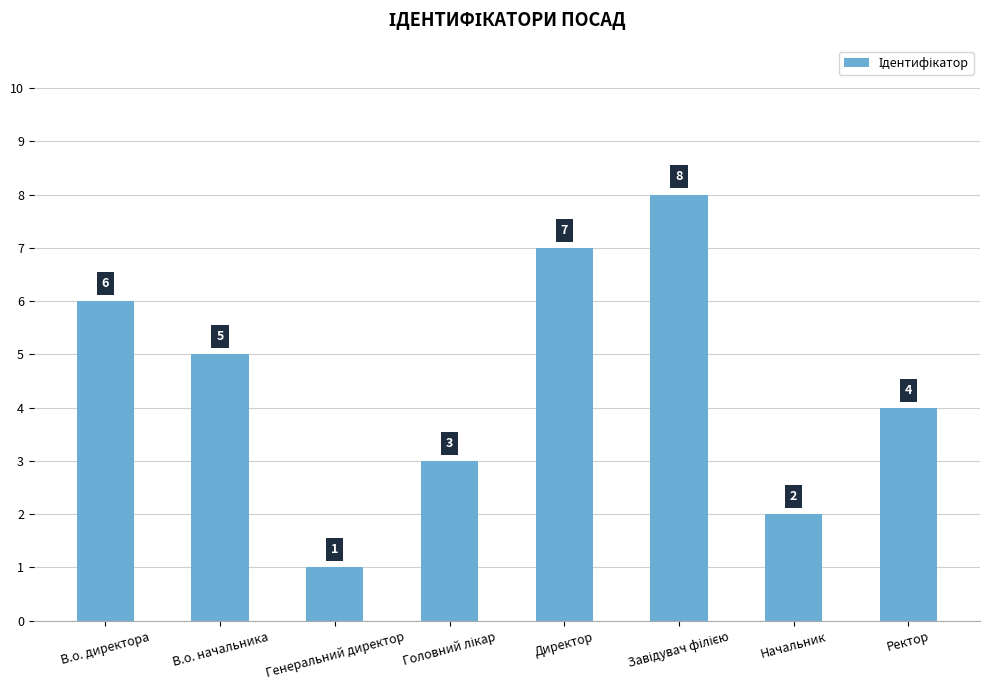

What is the sum of the values at В.о. начальника and Начальник?

7